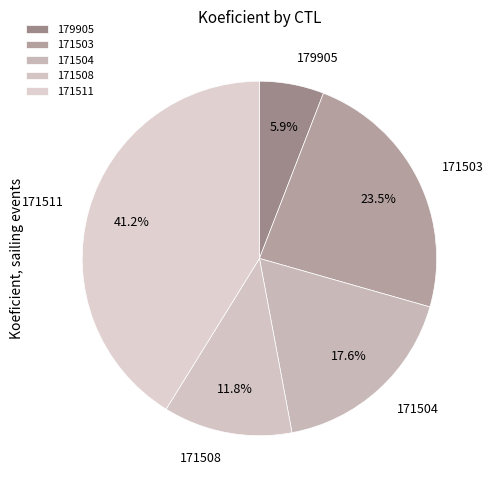

Rank the categories by value from lowest to highest.

179905, 171508, 171504, 171503, 171511